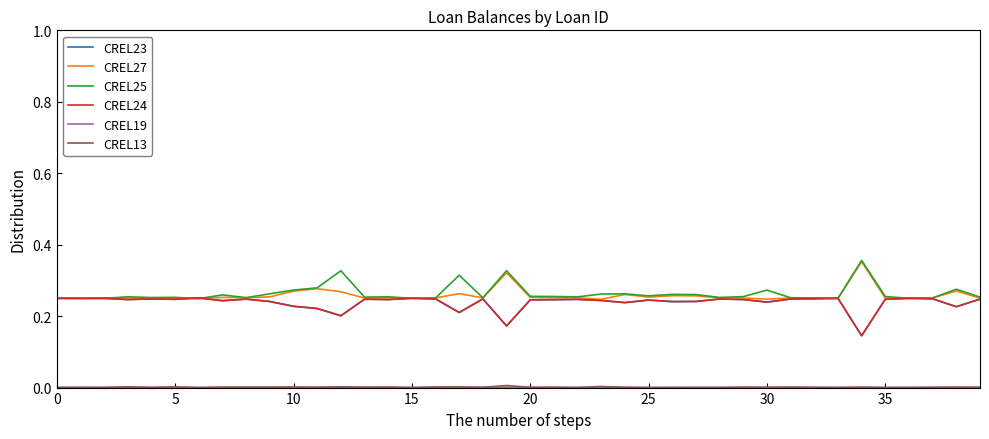

List the series in order of their peak value, highest first.

CREL25, CREL27, CREL23, CREL24, CREL13, CREL19